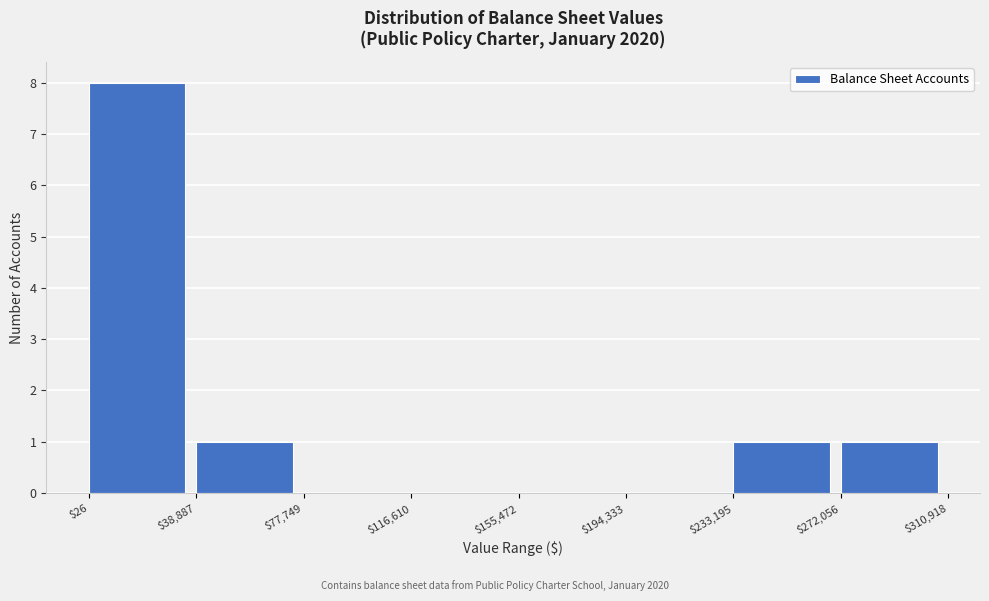

Which range on the x-axis has the tallest bar?

$26 to $38,887